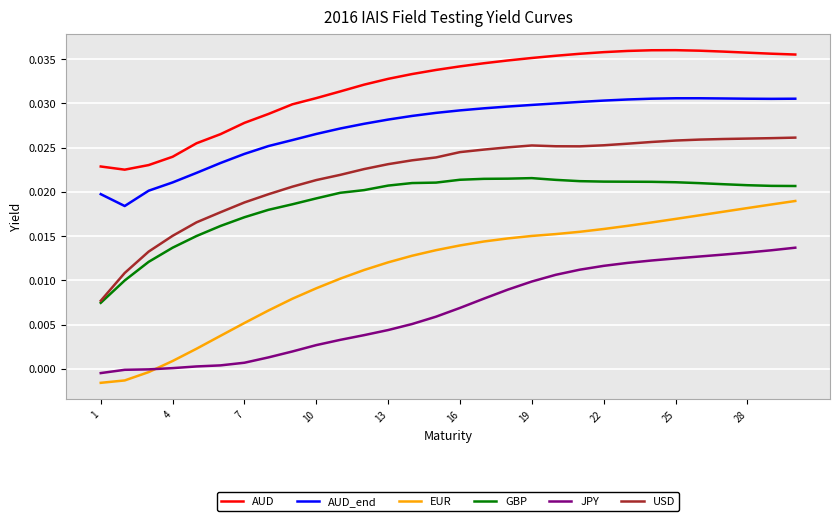

Which series has the widest spread of values?

EUR